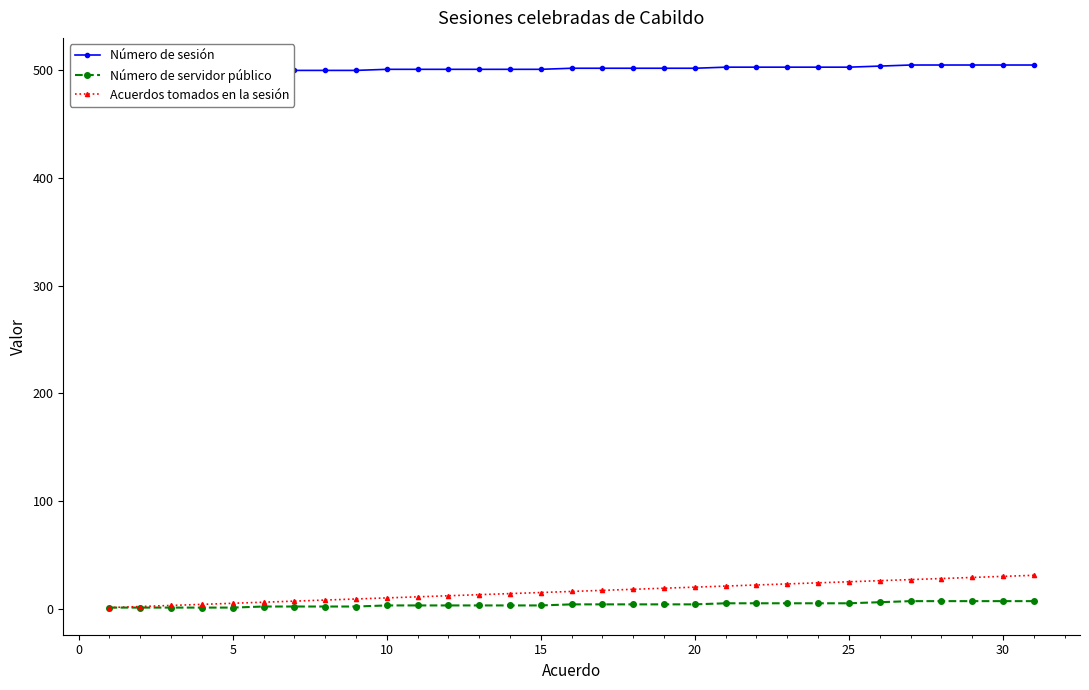

What is the maximum value for Acuerdos tomados en la sesión?

31